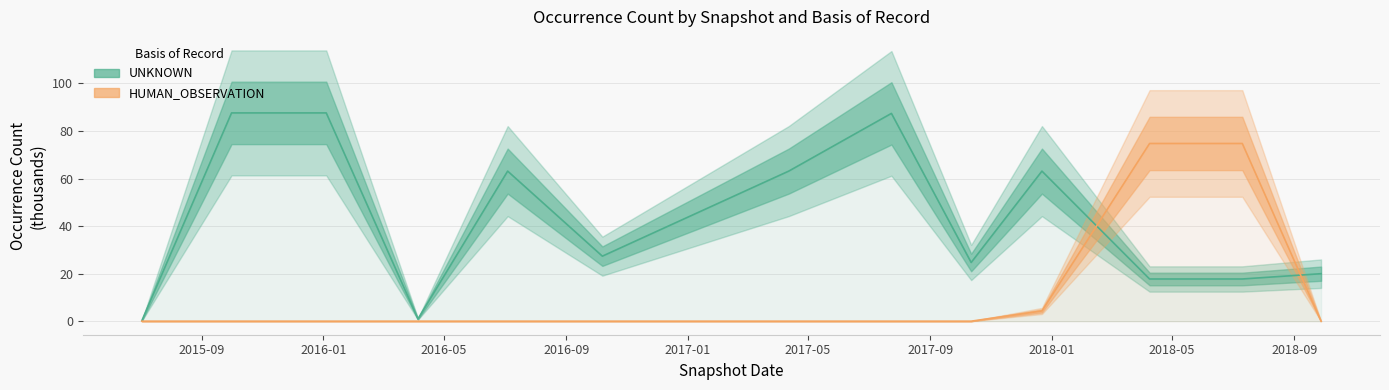

True or false: UNKNOWN and HUMAN_OBSERVATION intersect in this chart.

True